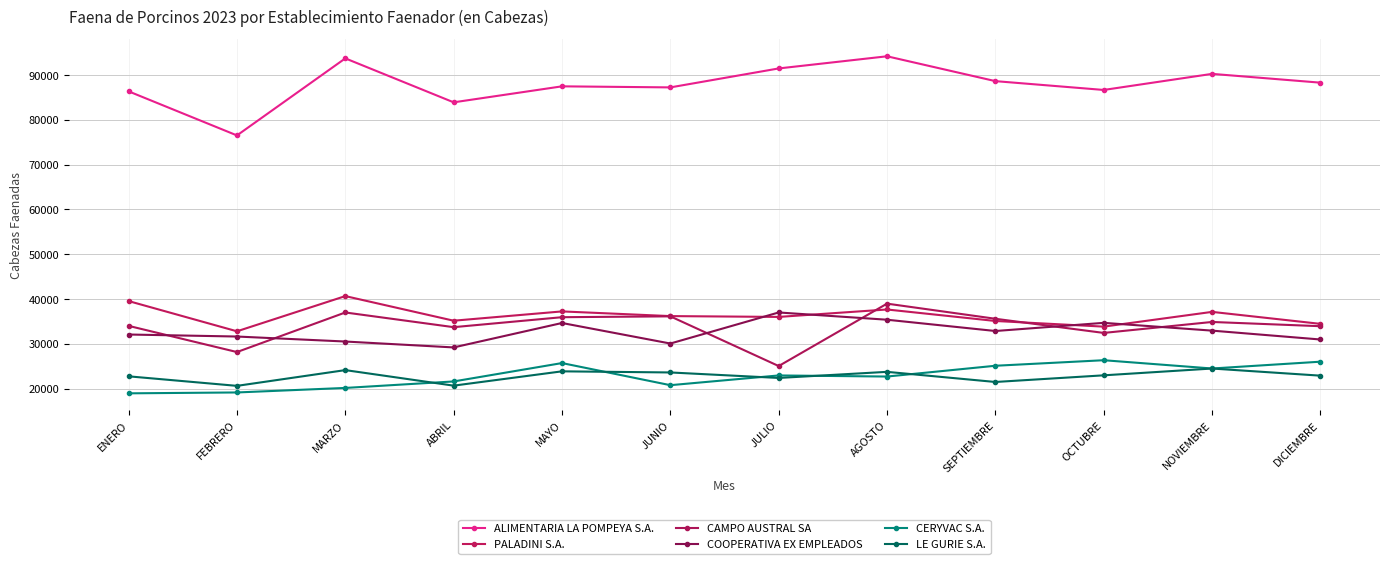

At which category does PALADINI S.A. reach its first local peak?

MARZO